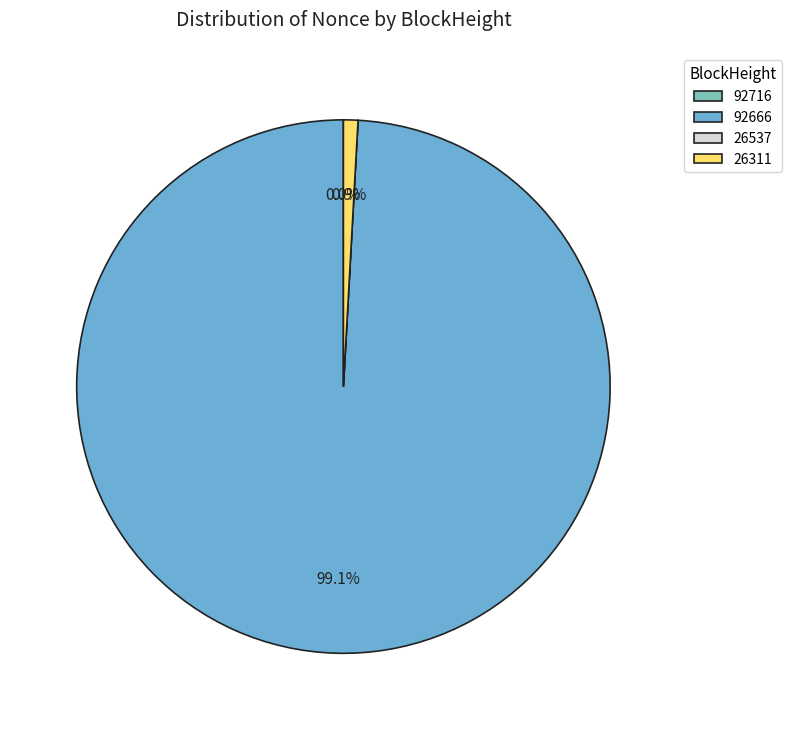

What portion of the pie excludes 26311?

99.1%